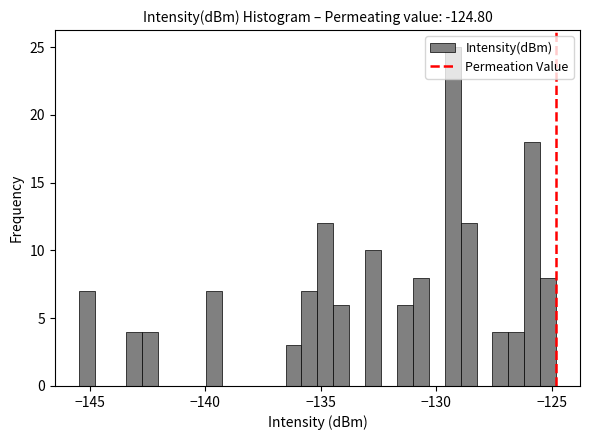

Around what value on the x-axis is the tallest bar? Give the approximate position of its centre, as read against the axis.

-129.5